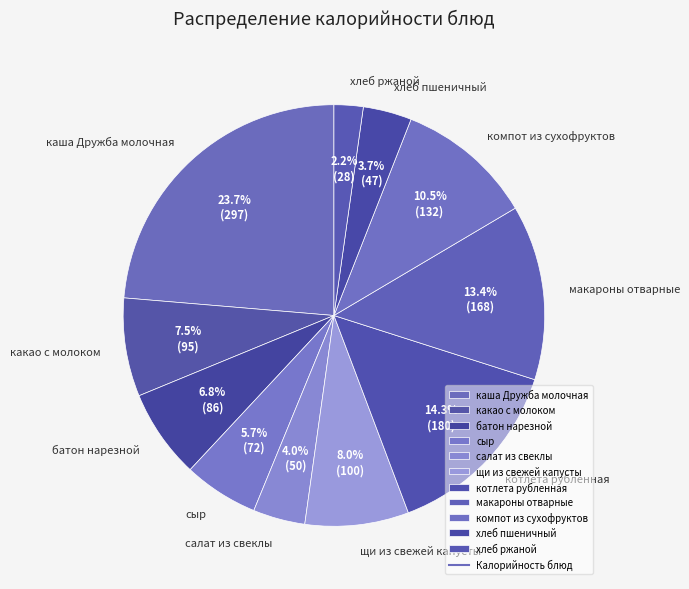

To the nearest percent, what is the average slice percentage?

9%